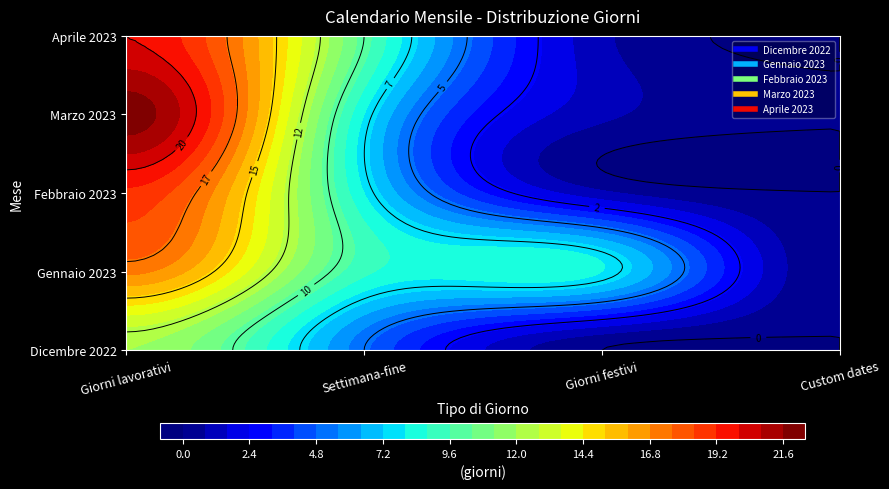

What is the total value across all series at 1?

40